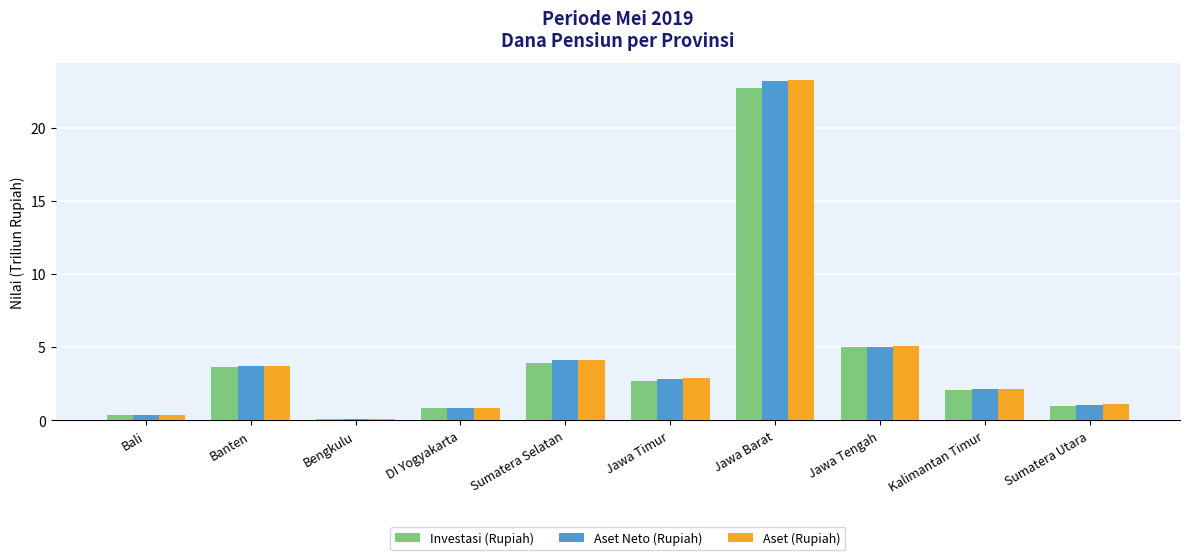

List the labels in order of Aset (Rupiah) value, largest first.

Jawa Barat, Jawa Tengah, Sumatera Selatan, Banten, Jawa Timur, Kalimantan Timur, Sumatera Utara, DI Yogyakarta, Bali, Bengkulu